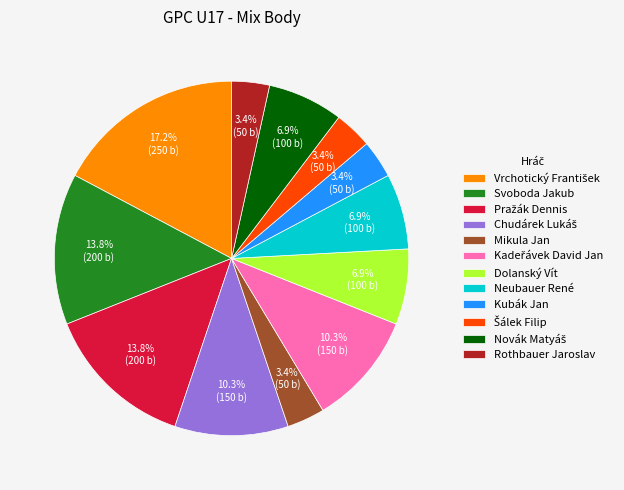

Combined, do Dolanský Vít and Mikula Jan account for over 50%?

No